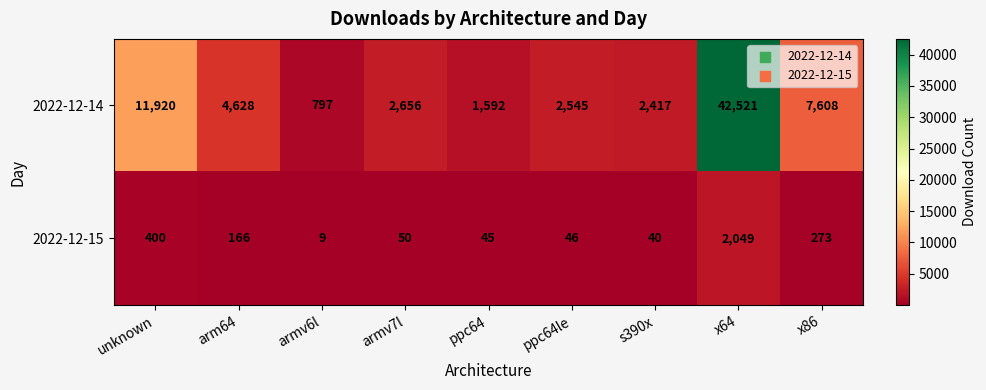

At how many categories does at least one series exceed 13557?

1